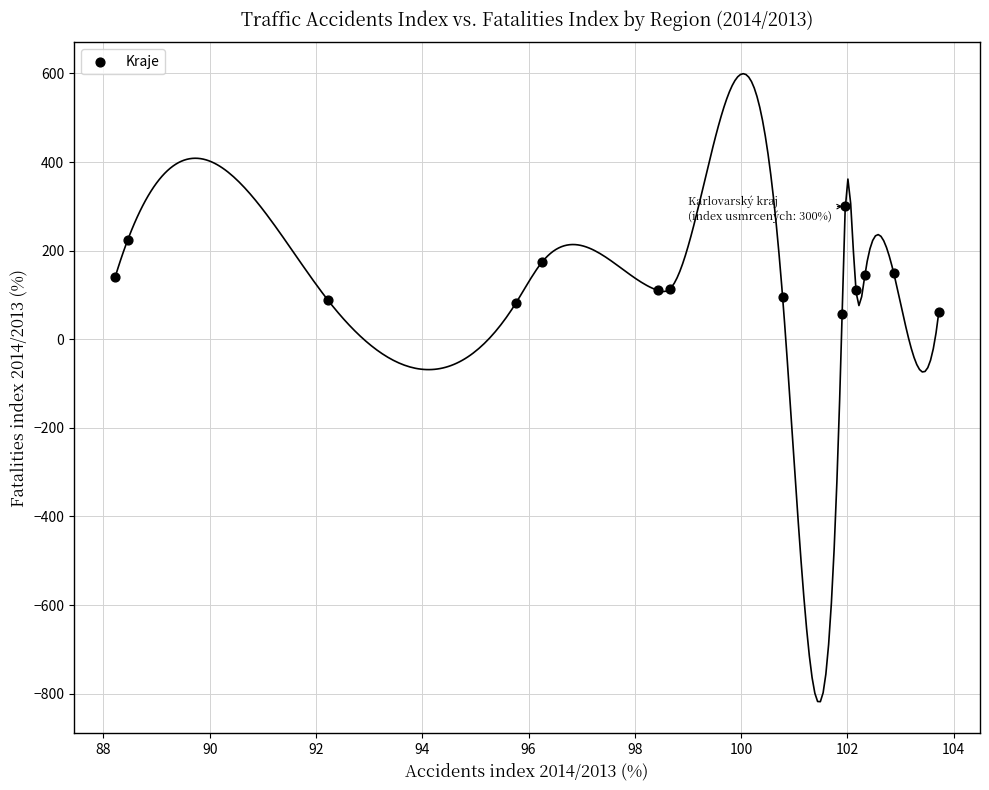

What is the range of X values (max minus min)?

15.5